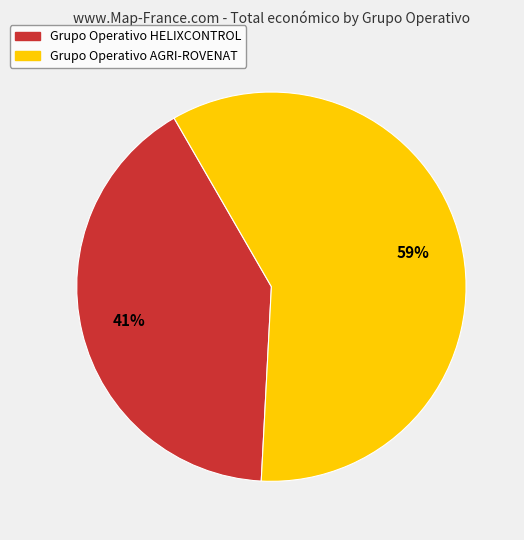

Is the sum of Grupo Operativo HELIXCONTROL and Grupo Operativo AGRI-ROVENAT greater than half?

Yes